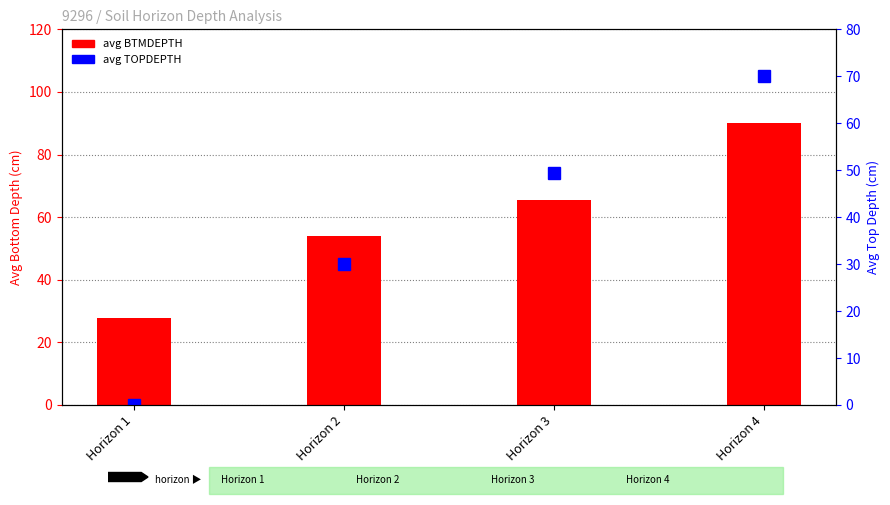

What is the value of the avg TOPDEPTH bar at the 4th from the left?

70.0